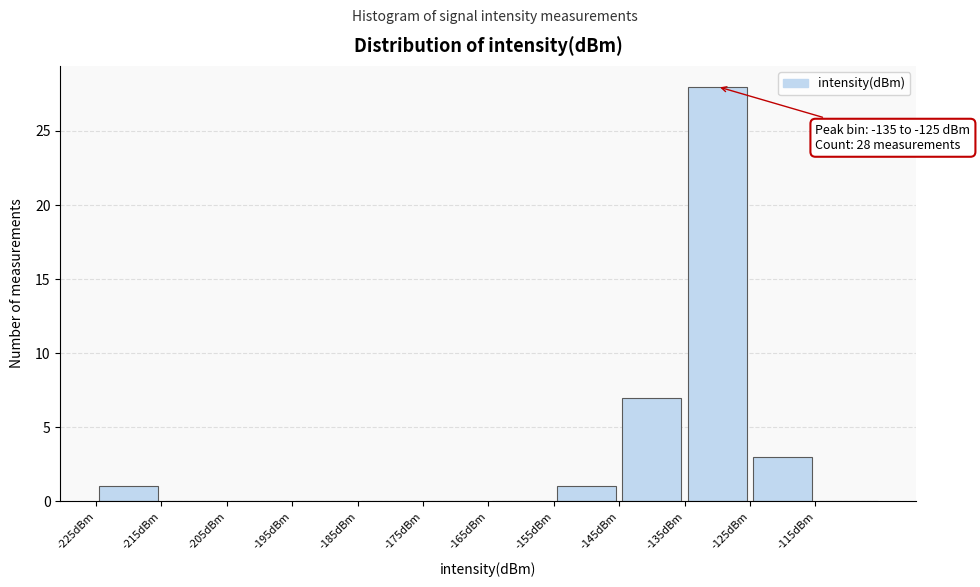

Over which range of the x-axis is the bar tallest?

-135 to -125